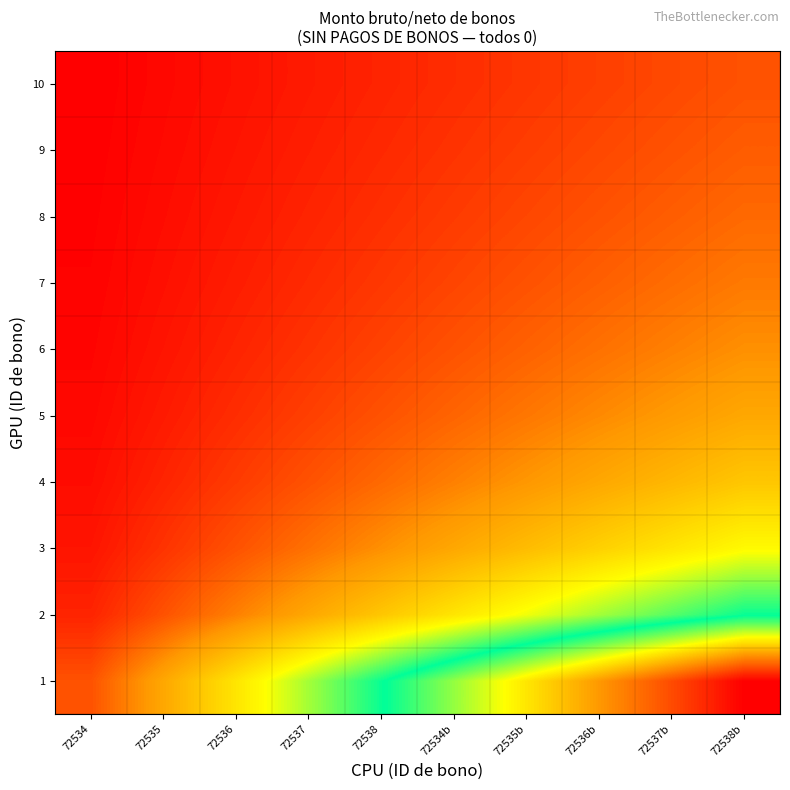

Reading left to right, list all the values displayed in this chart.

1: 72534=1.0	72535=2.0	72536=3.0	72537=4.0	72538=5.0	72534b=6.0	72535b=7.0	72536b=8.0	72537b=9.0	72538b=10.0
2: 72534=0.5	72535=1.0	72536=1.5	72537=2.0	72538=2.5	72534b=3.0	72535b=3.5	72536b=4.0	72537b=4.5	72538b=5.0
3: 72534=0.3	72535=0.7	72536=1.0	72537=1.3	72538=1.7	72534b=2.0	72535b=2.3	72536b=2.7	72537b=3.0	72538b=3.3
4: 72534=0.2	72535=0.5	72536=0.7	72537=1.0	72538=1.2	72534b=1.5	72535b=1.7	72536b=2.0	72537b=2.2	72538b=2.5
5: 72534=0.2	72535=0.4	72536=0.6	72537=0.8	72538=1.0	72534b=1.2	72535b=1.4	72536b=1.6	72537b=1.8	72538b=2.0
6: 72534=0.2	72535=0.3	72536=0.5	72537=0.7	72538=0.8	72534b=1.0	72535b=1.2	72536b=1.3	72537b=1.5	72538b=1.7
7: 72534=0.1	72535=0.3	72536=0.4	72537=0.6	72538=0.7	72534b=0.9	72535b=1.0	72536b=1.1	72537b=1.3	72538b=1.4
8: 72534=0.1	72535=0.2	72536=0.4	72537=0.5	72538=0.6	72534b=0.7	72535b=0.9	72536b=1.0	72537b=1.1	72538b=1.2
9: 72534=0.1	72535=0.2	72536=0.3	72537=0.4	72538=0.6	72534b=0.7	72535b=0.8	72536b=0.9	72537b=1.0	72538b=1.1
10: 72534=0.1	72535=0.2	72536=0.3	72537=0.4	72538=0.5	72534b=0.6	72535b=0.7	72536b=0.8	72537b=0.9	72538b=1.0